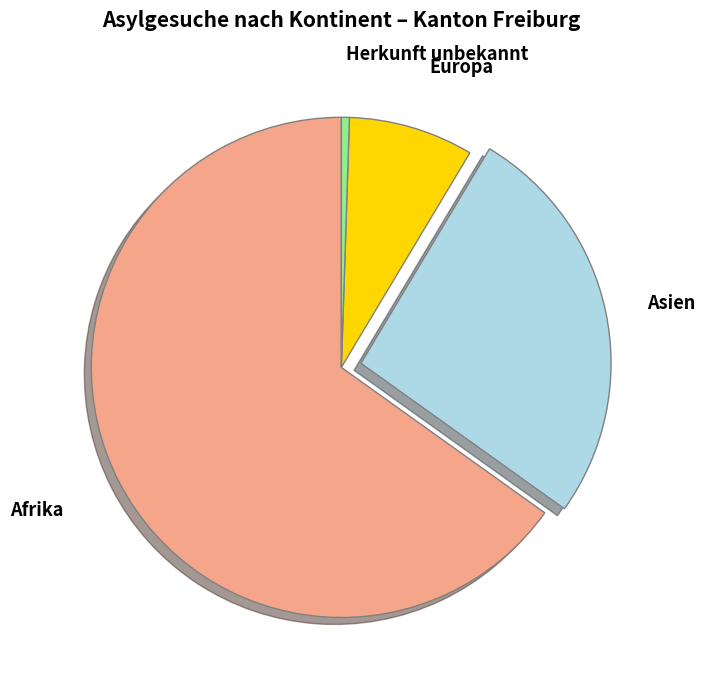

Is there a majority slice in this chart?

Yes